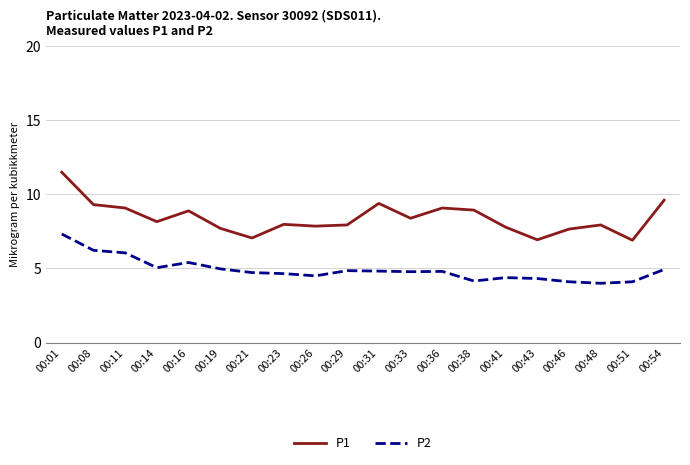

Is the value of P2 at 00:48 greater than the value of P1 at 00:48?

No